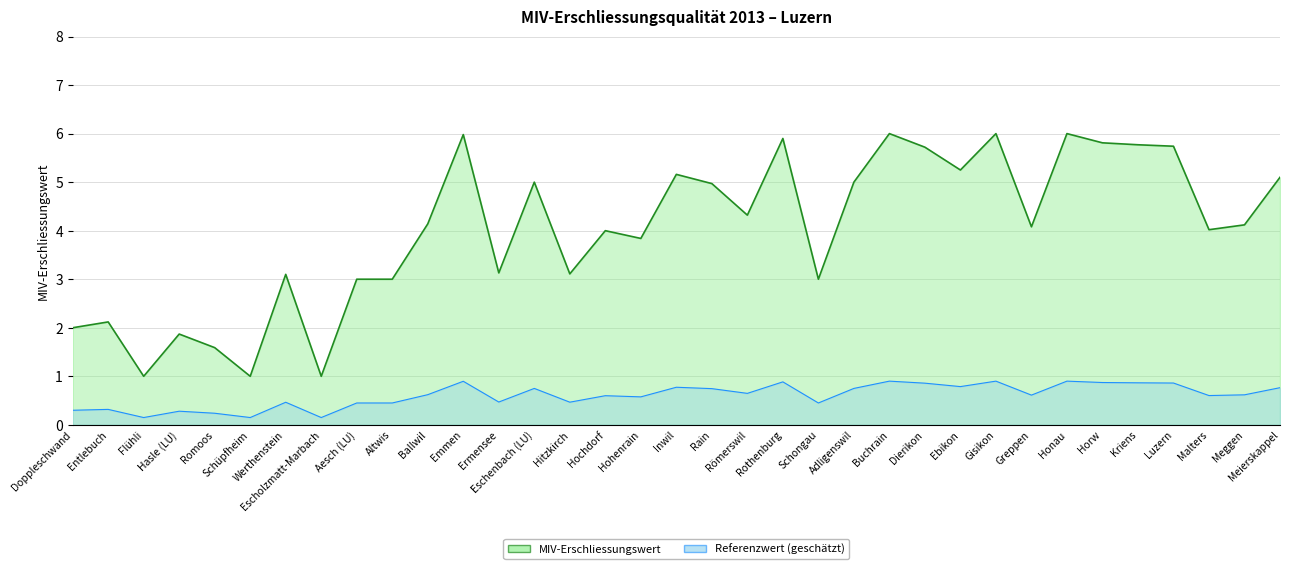

What is the ratio of the value at Adligenswil to the value at Dierikon?

0.9